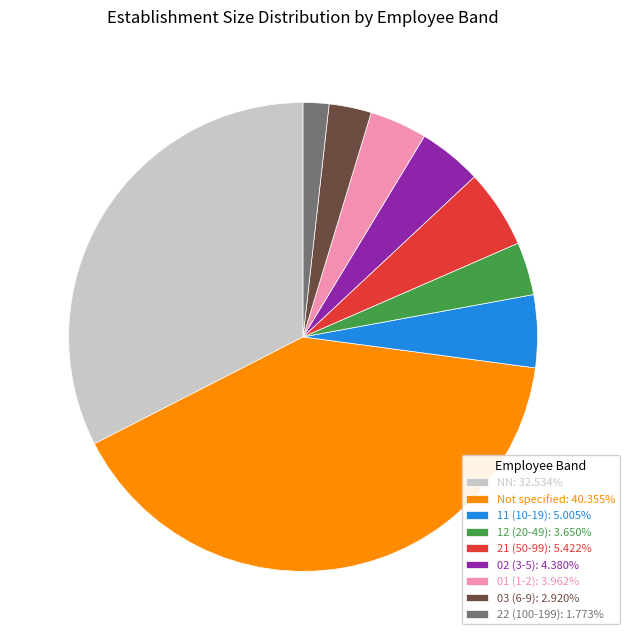

Approximately how many times larger is the value at 01 (1-2): 3.962% compared to 02 (3-5): 4.380%?

0.9